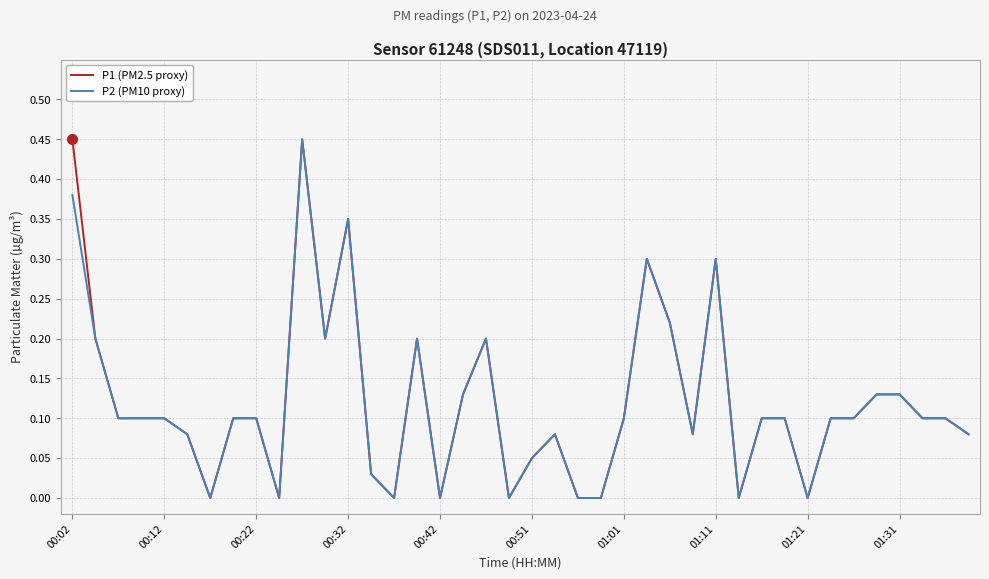

What are all the series names shown in the legend?

P1 (PM2.5 proxy), P2 (PM10 proxy)